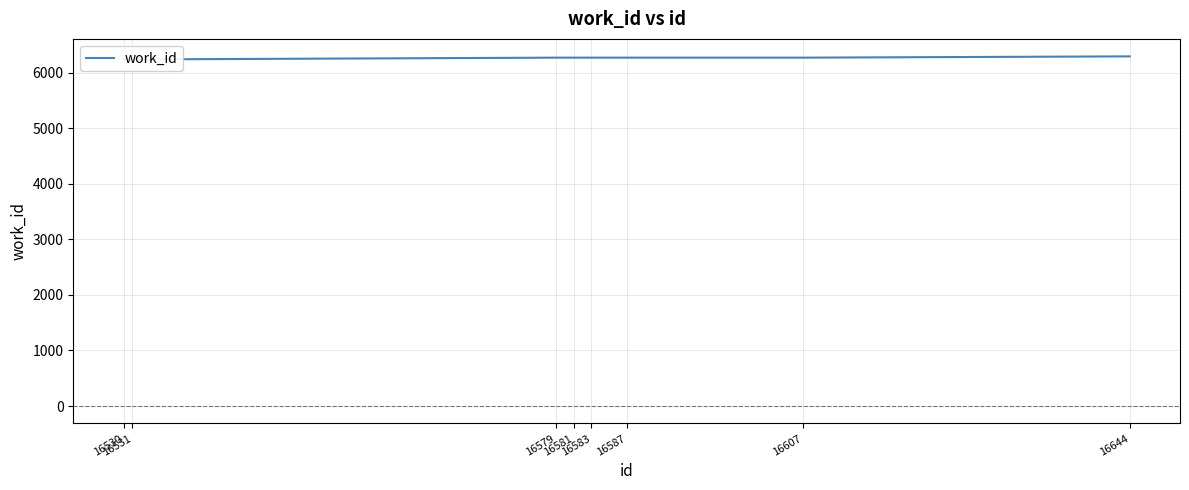

True or false: the data shows 9344 at 16579.

False